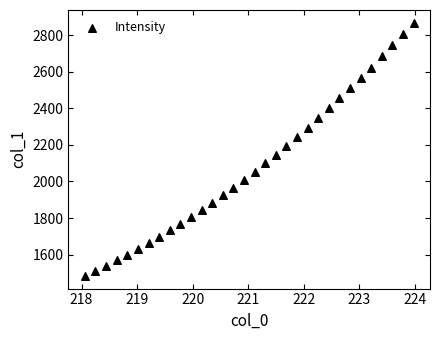

What is the range of Y values (max minus min)?

1383.8